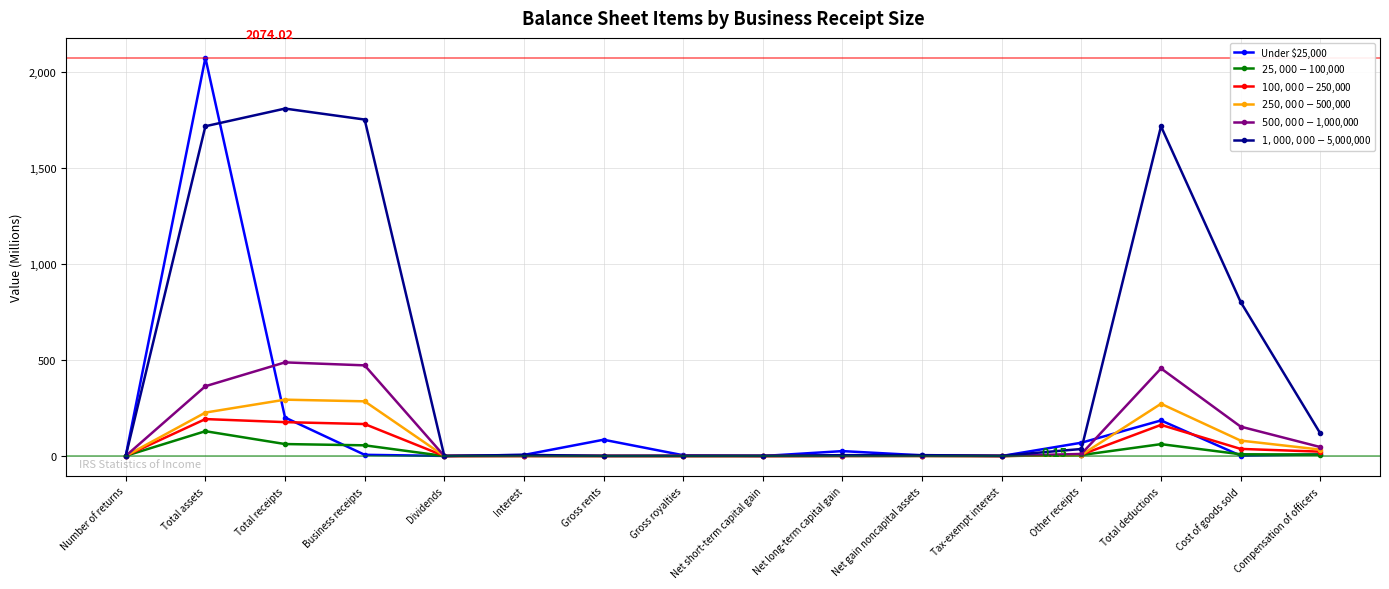

Which series has the largest total across all categories?

$1,000,000-$5,000,000